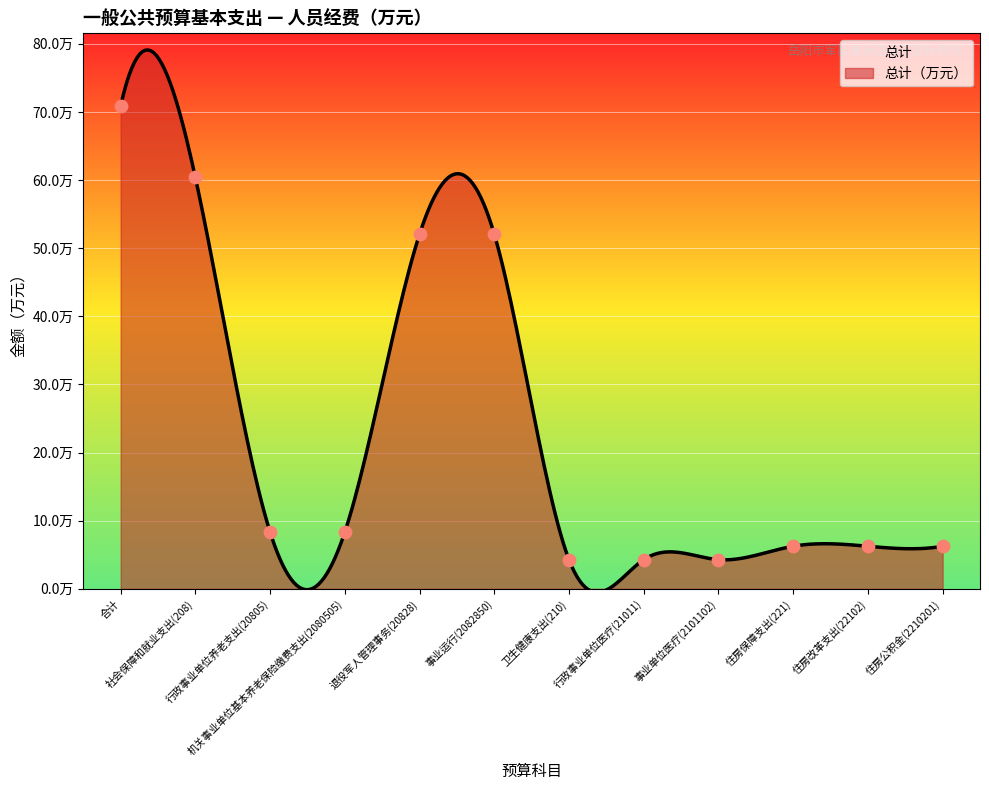

Approximately how many times larger is the value at 事业单位医疗(2101102) compared to 行政事业单位医疗(21011)?

1.0